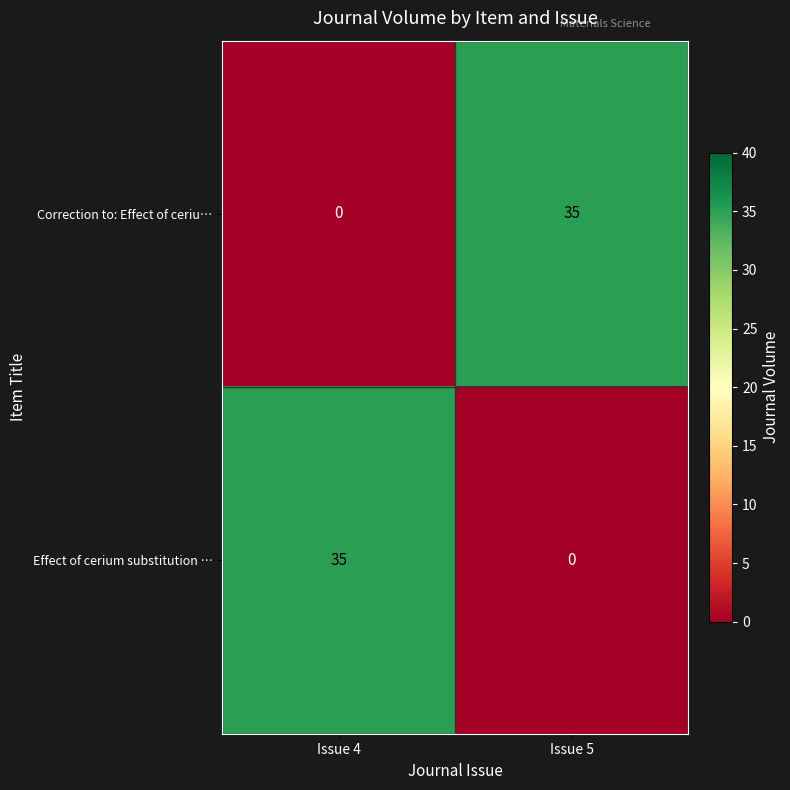

The value of Correction to: Effect of ceriu… at Issue 5 is 8. True or false?

False